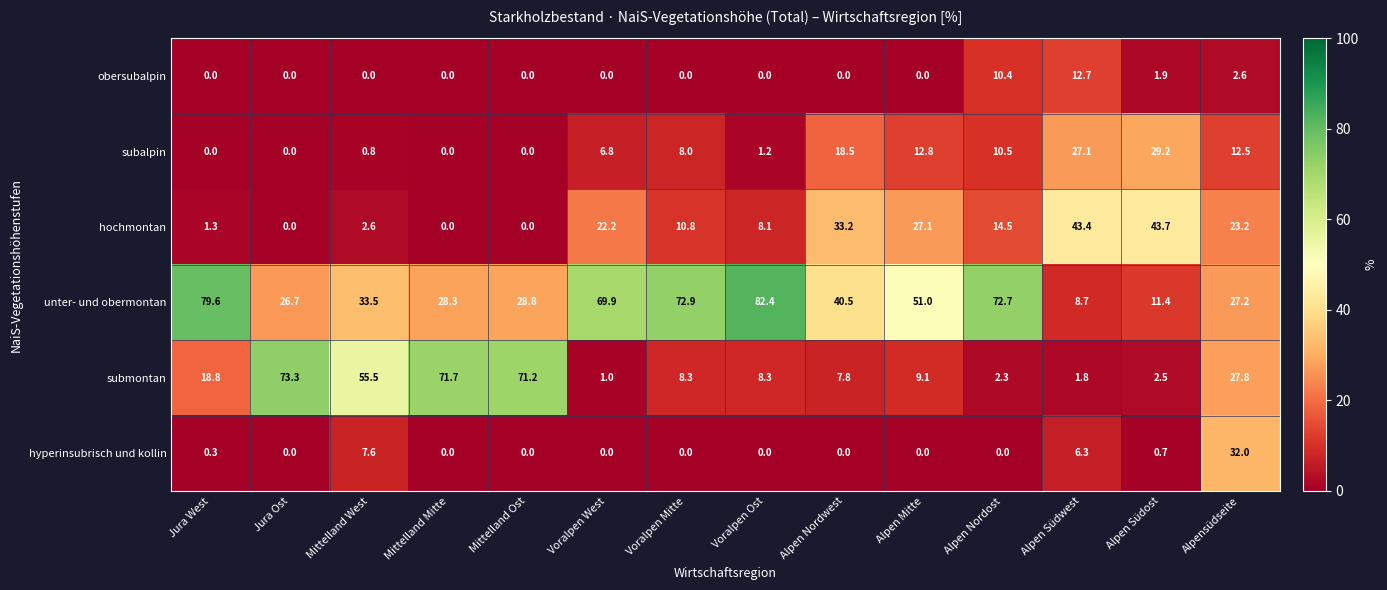

Which series has the largest total across all categories?

unter- und obermontan